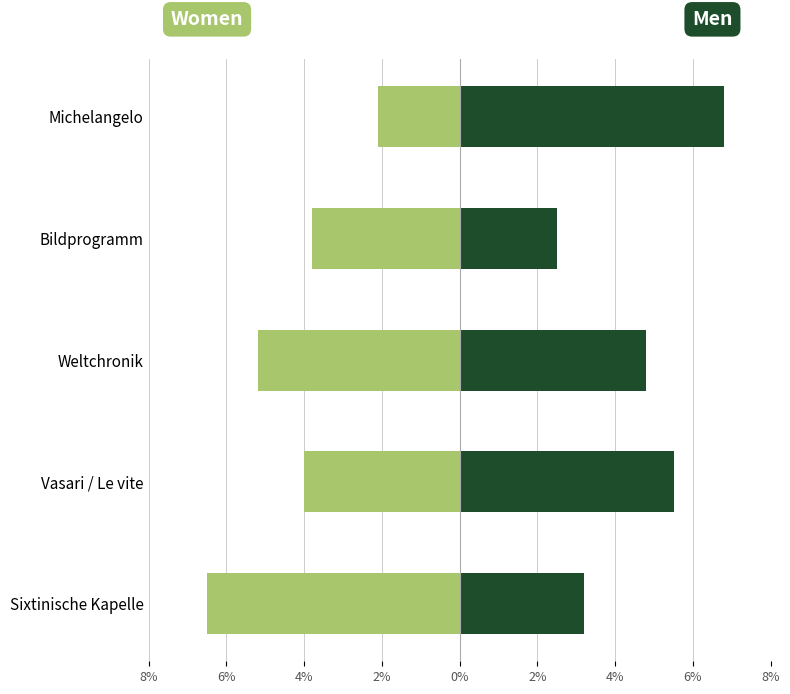

Is it true that Men equals 2.5 at Bildprogramm?

True